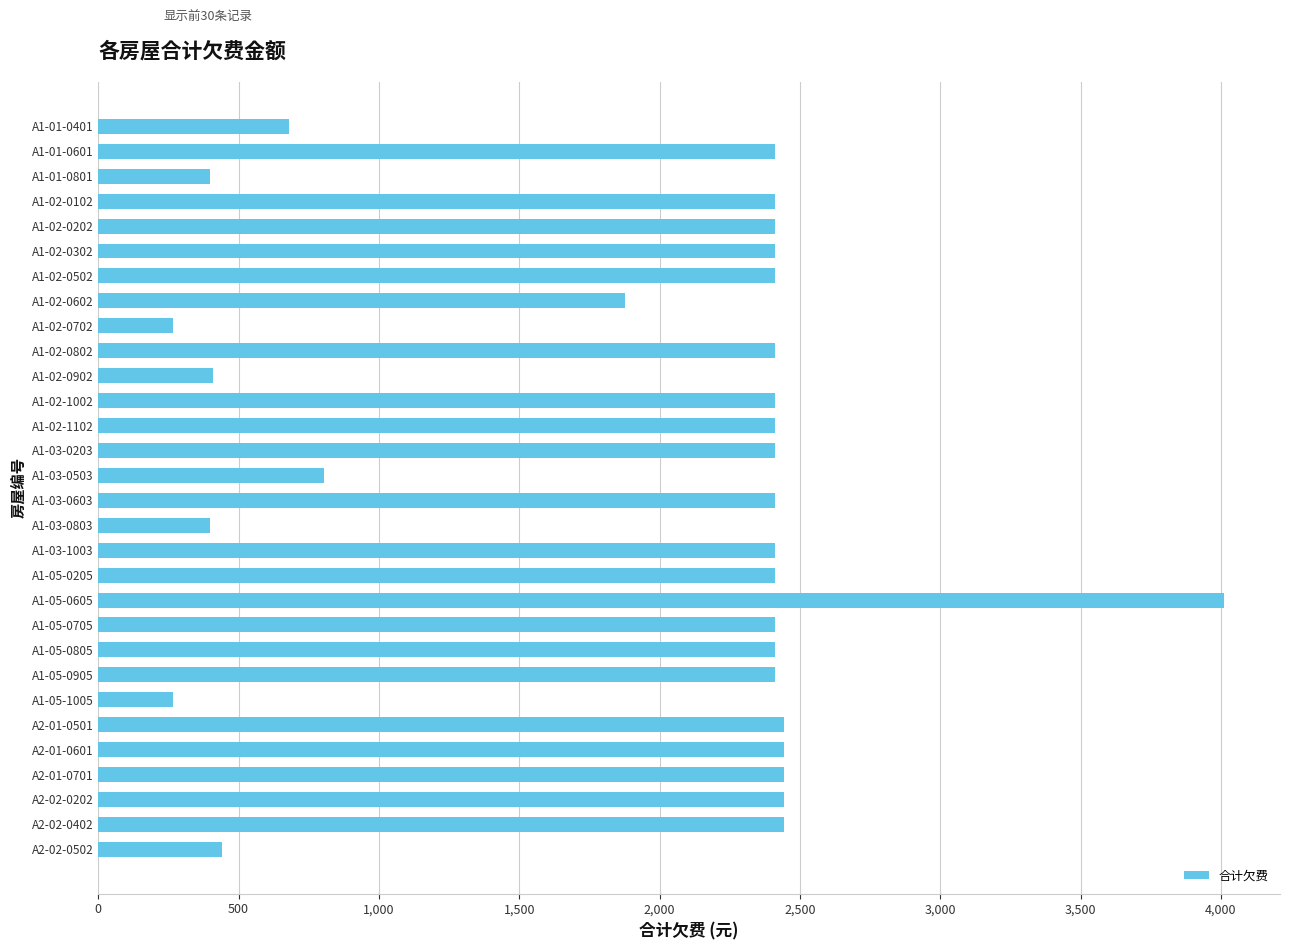

What is the ratio of the value at A2-02-0202 to the value at A1-02-0902?

5.9